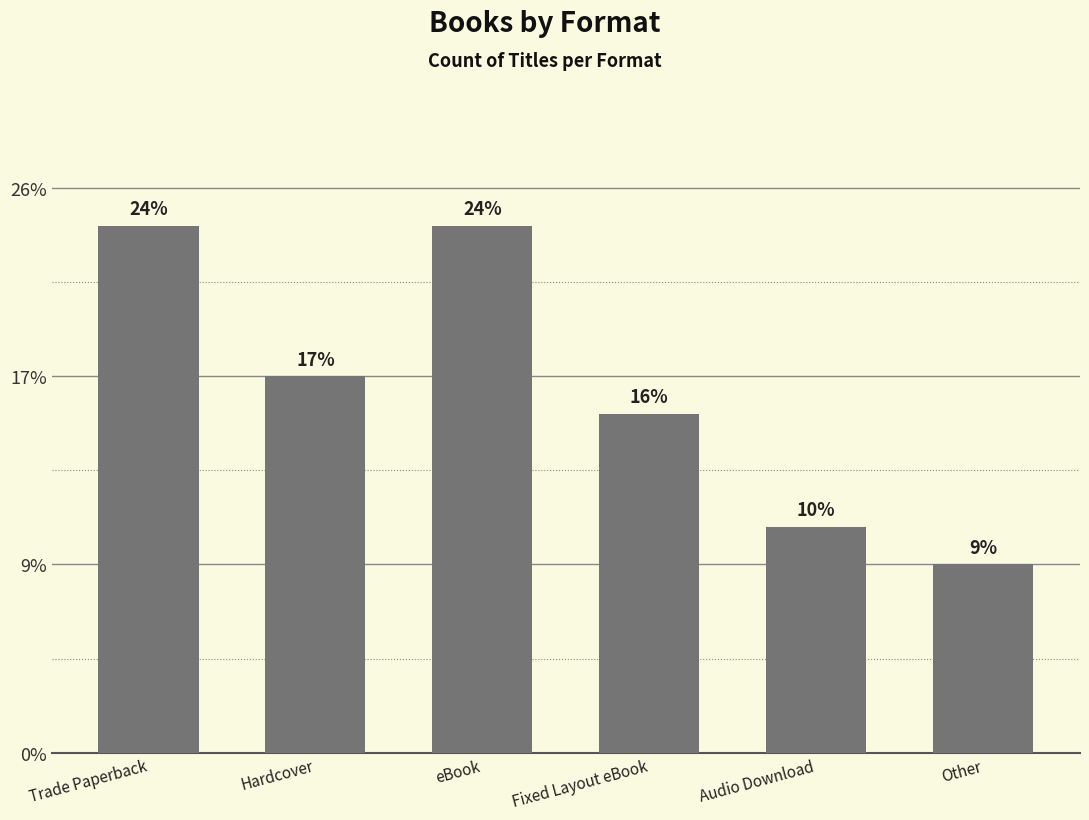

Does the chart contain any negative values?

No